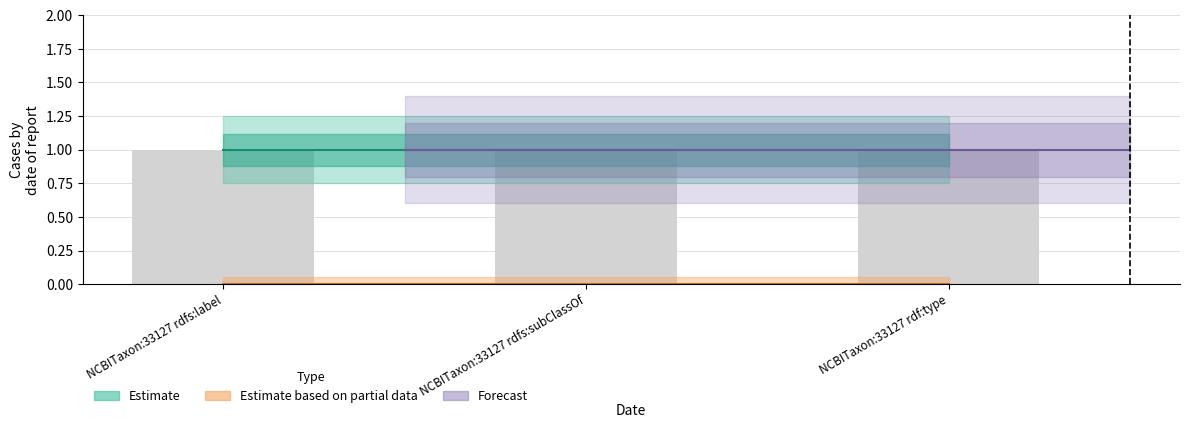

At how many categories does at least one series exceed 0?

3